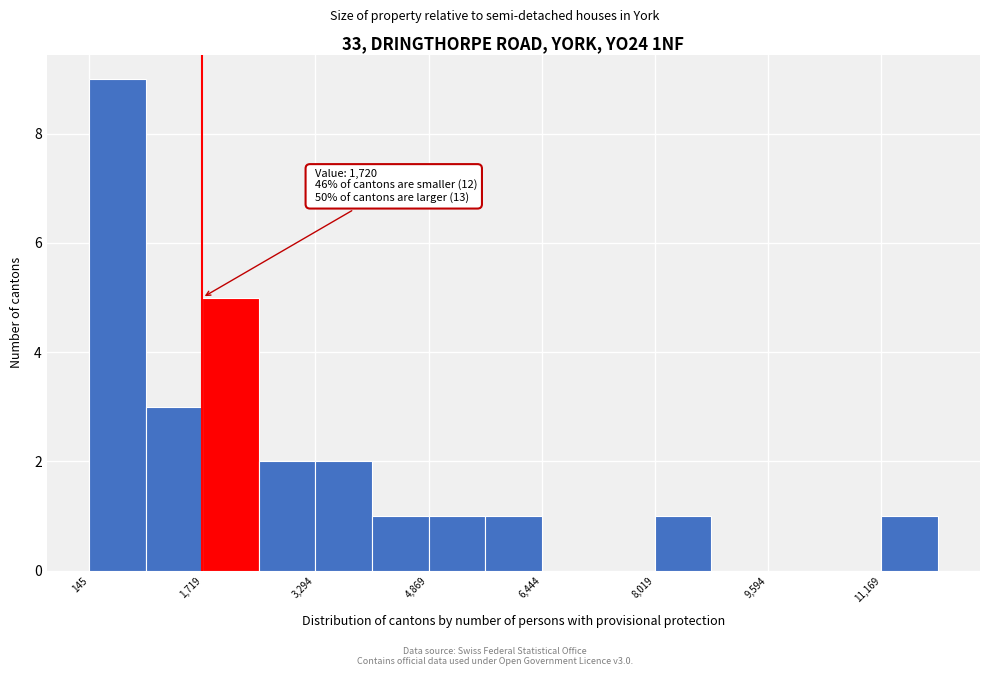

Around what value on the x-axis is the tallest bar? Give the approximate position of its centre, as read against the axis.

600